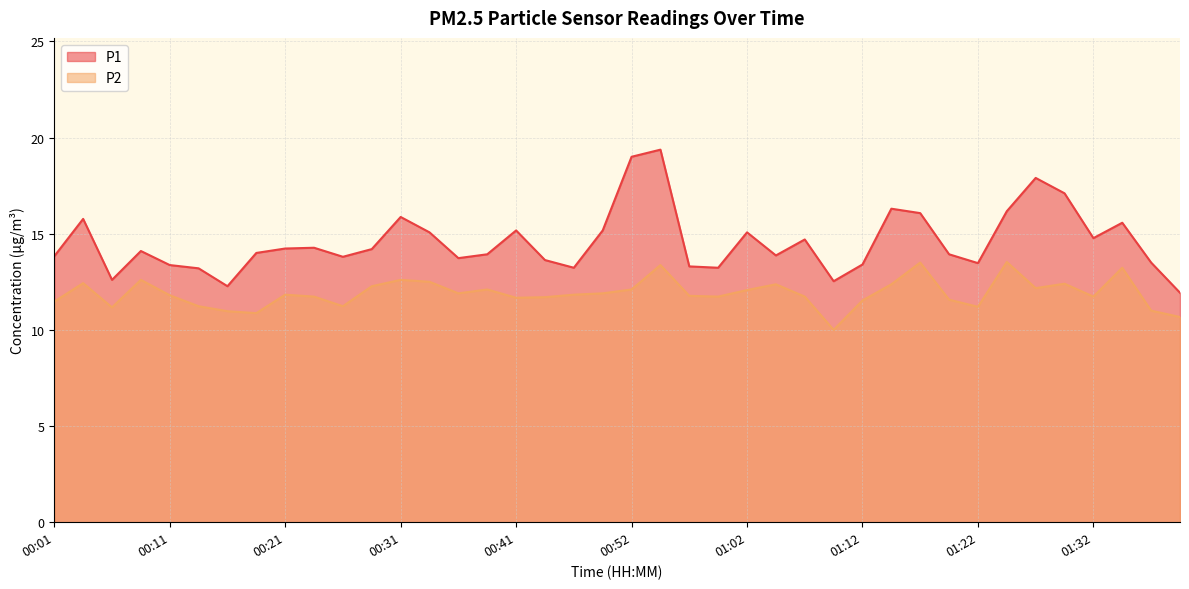

What is the difference between the maximum and minimum values in the P1 series?

7.4